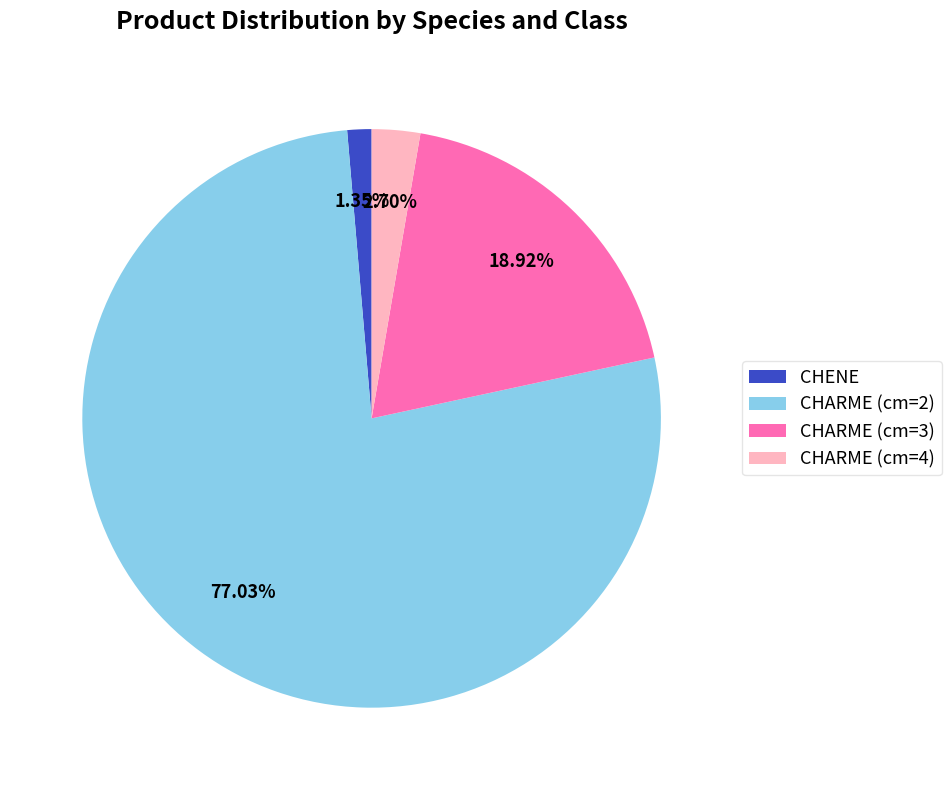

What portion of the pie excludes CHARME (cm=3)?

81.1%